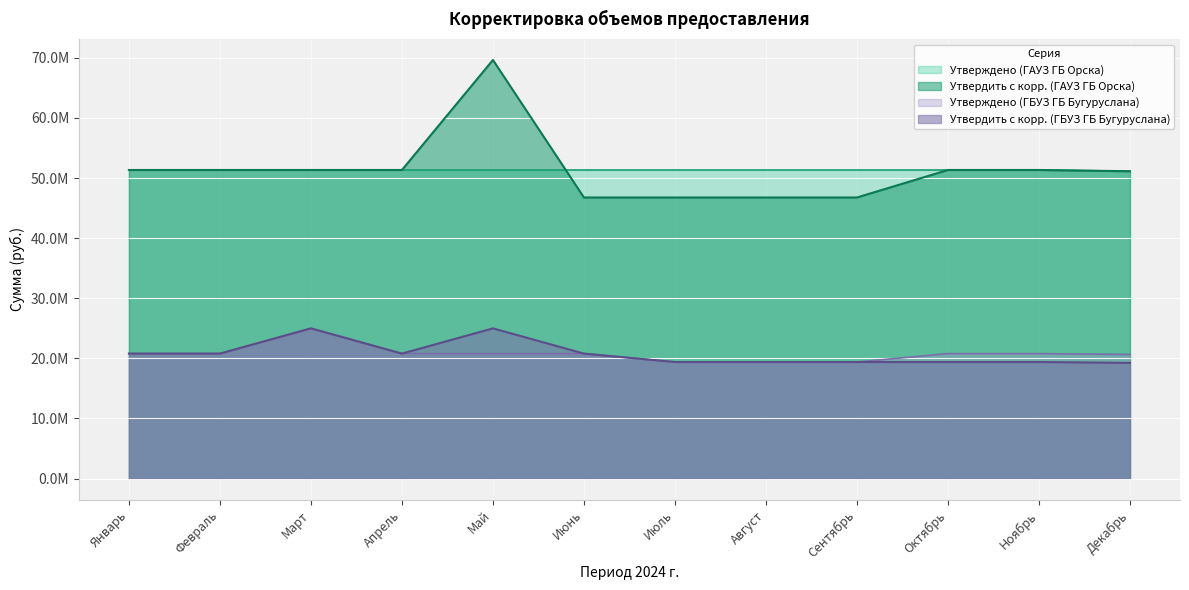

True or false: Утвердить с корр. (ГБУЗ ГБ Бугуруслана) and Утверждено (ГАУЗ ГБ Орска) intersect in this chart.

False